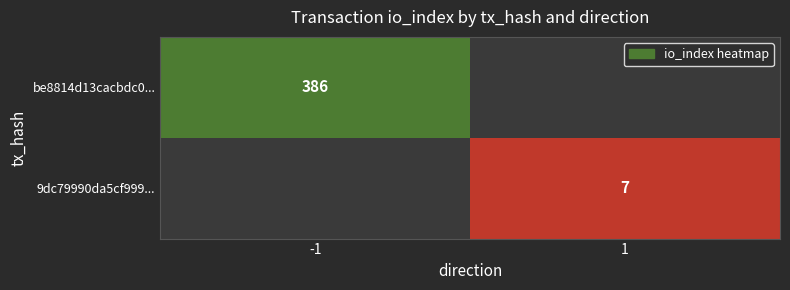

Is the value of 9dc79990da5cf999... at 1 greater than the value of be8814d13cacbdc0... at -1?

No